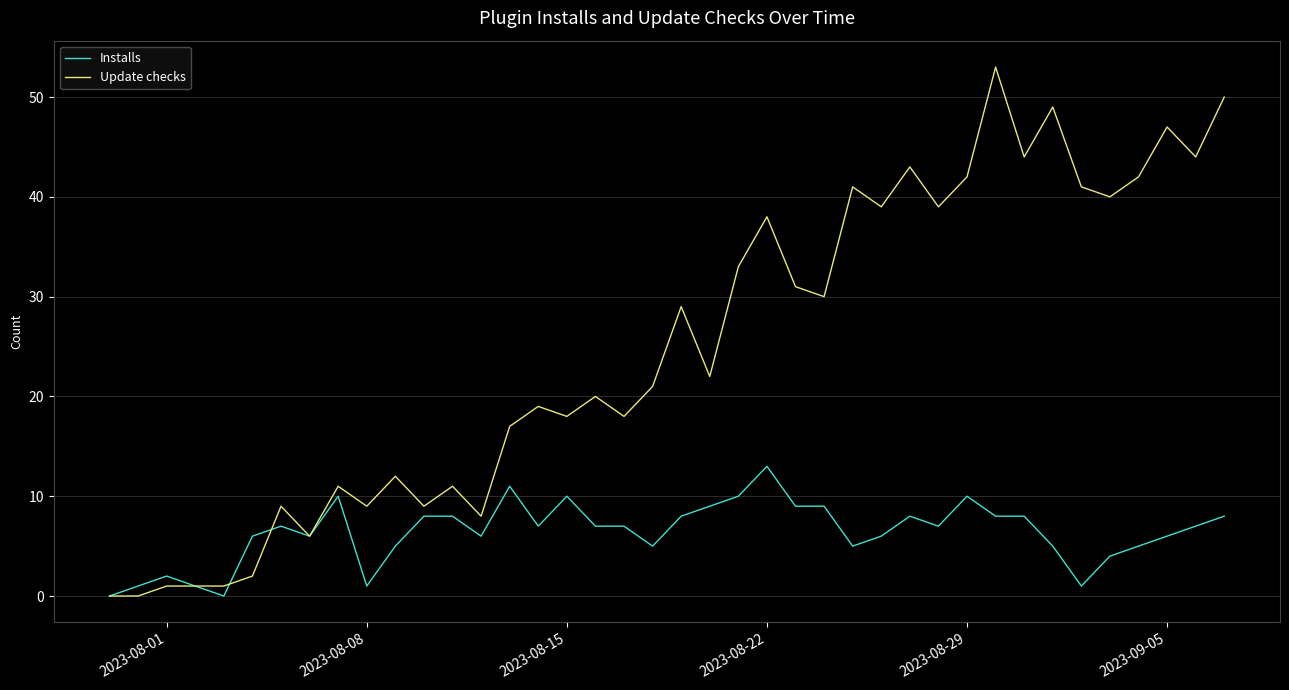

Which series has the largest total across all categories?

Update checks